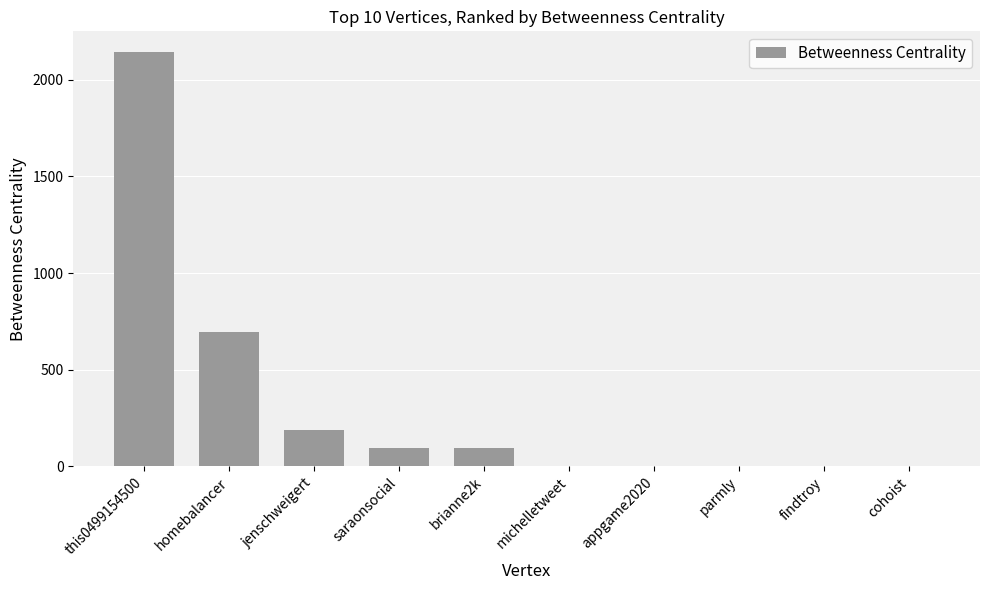

What is the change in value from homebalancer to parmly?

-696